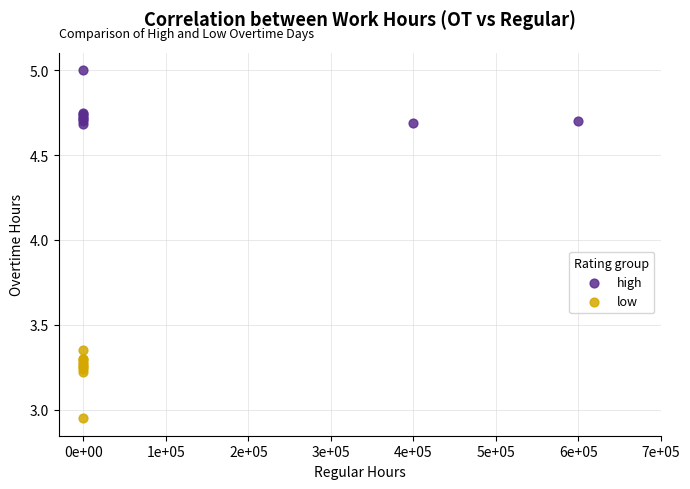

Which series reaches the minimum Y coordinate?

low